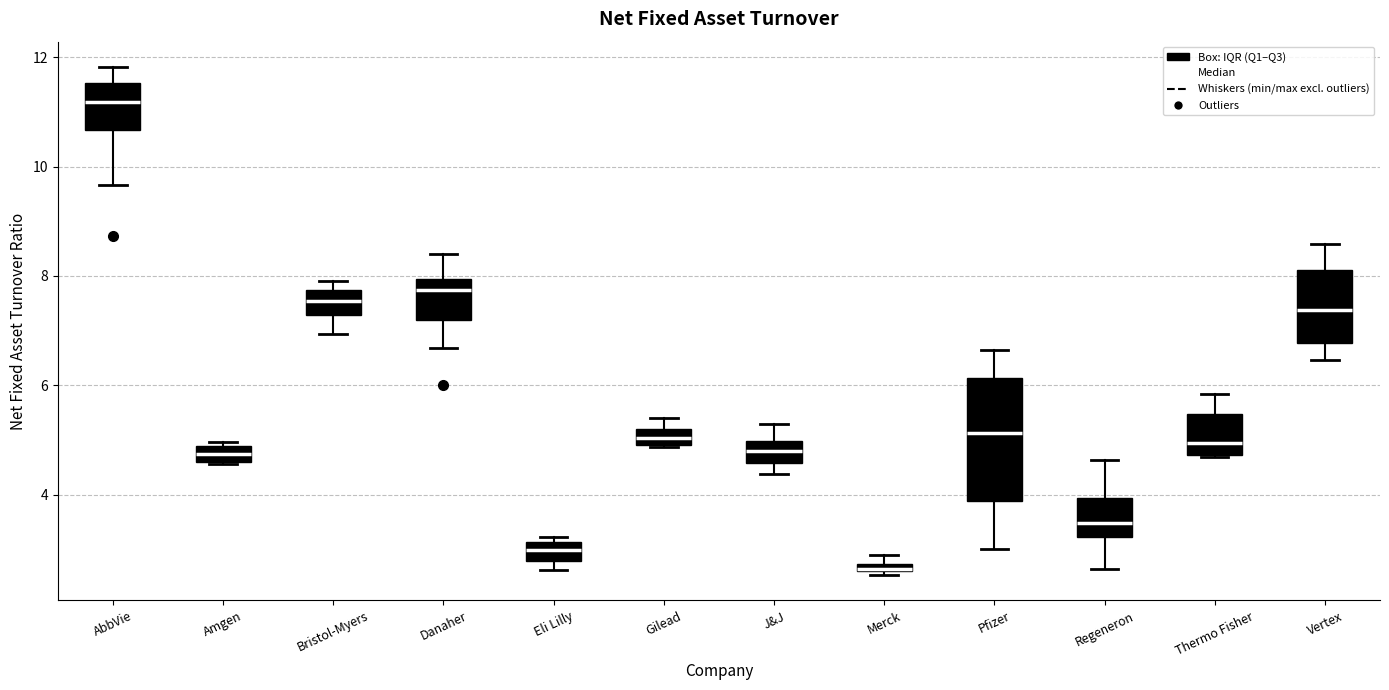

Which box has the highest median line?

AbbVie